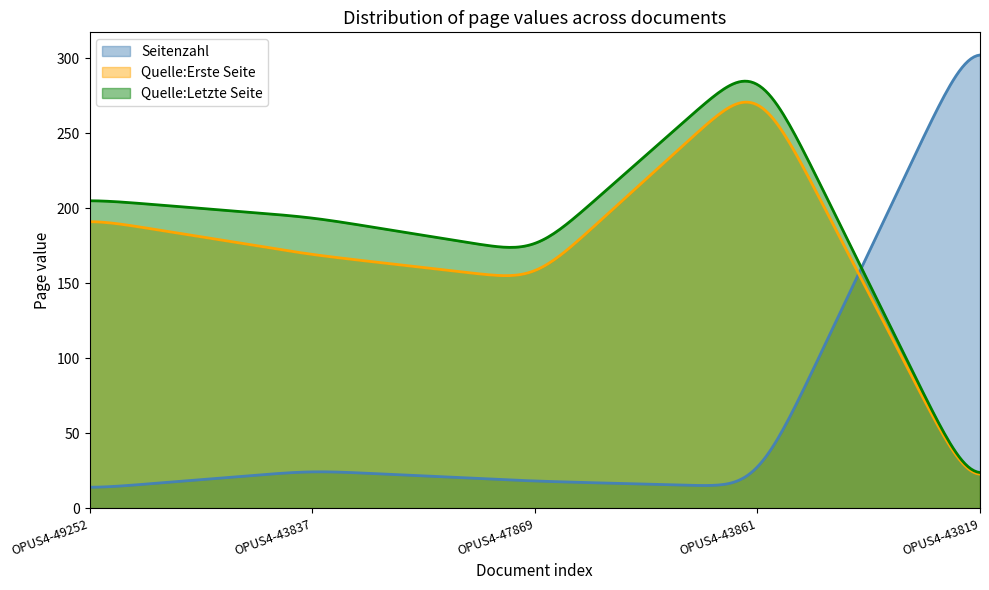

Which series changed the most between OPUS4-49252 and OPUS4-43837?

Quelle:Erste Seite